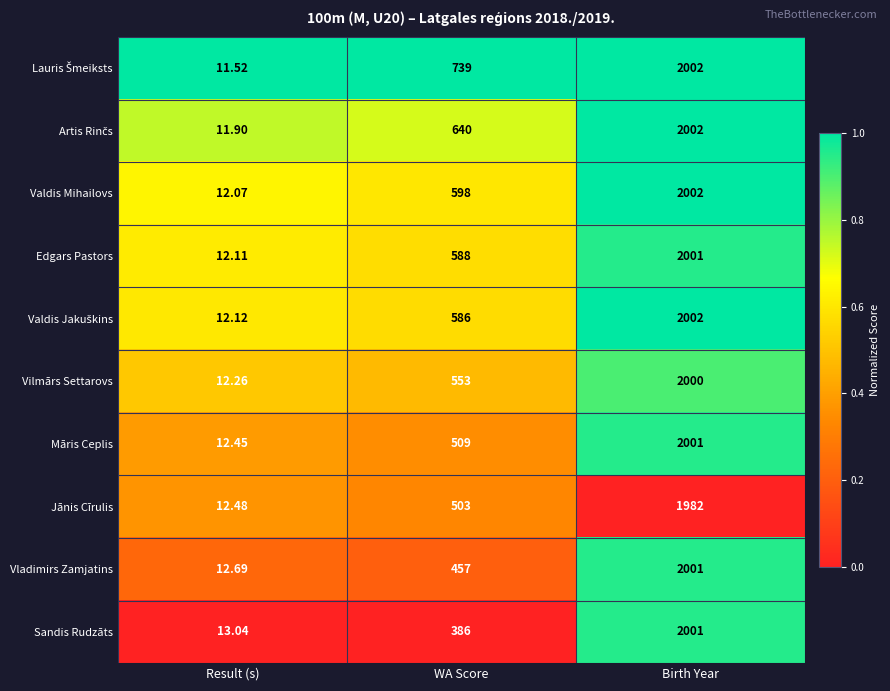

At which category is the sum across all series the highest?

Birth Year